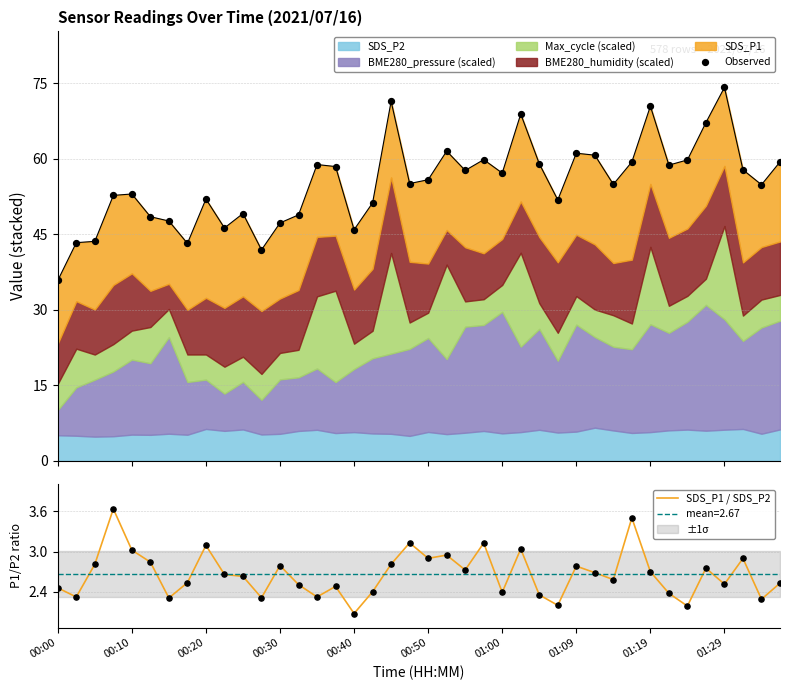

Which series has the largest total across all categories?

Observed